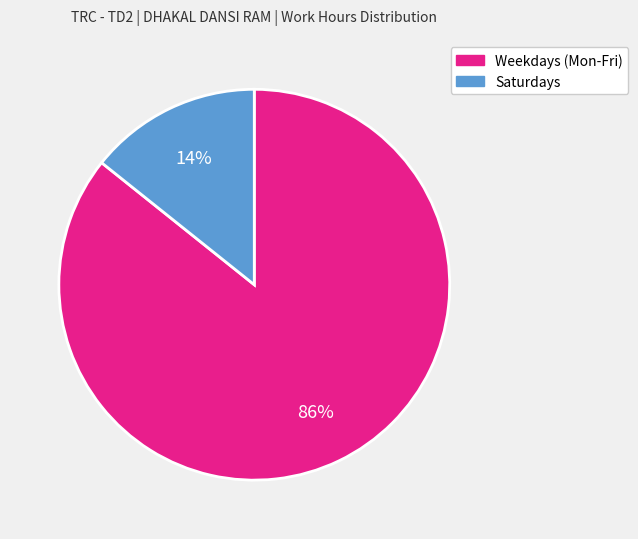

Is there a majority slice in this chart?

Yes